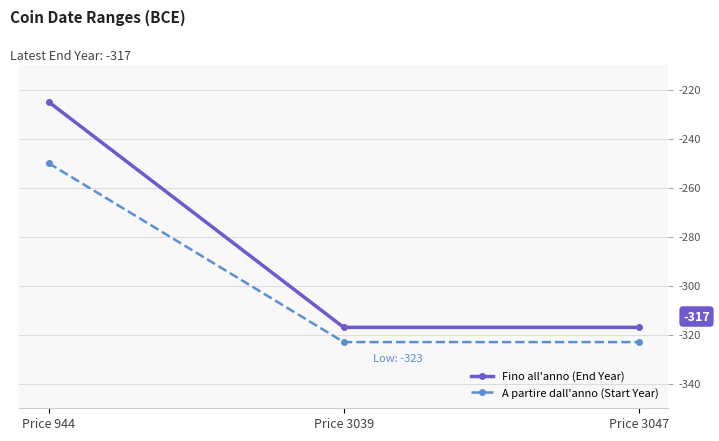

Which series changed the most between Price 944 and Price 3047?

Fino all'anno (End Year)